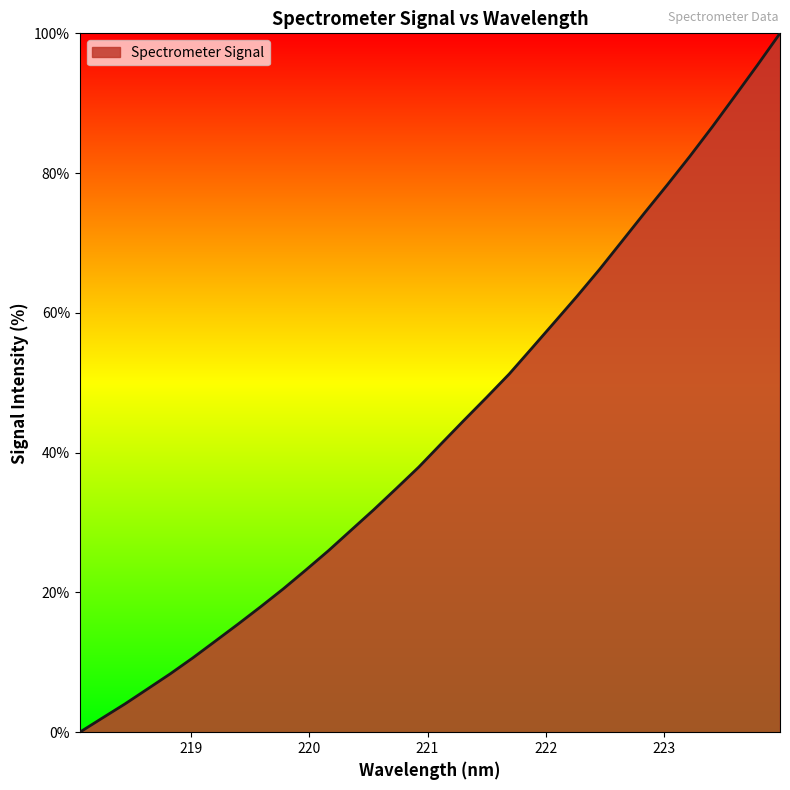

What is the maximum value shown in the chart?

100.0